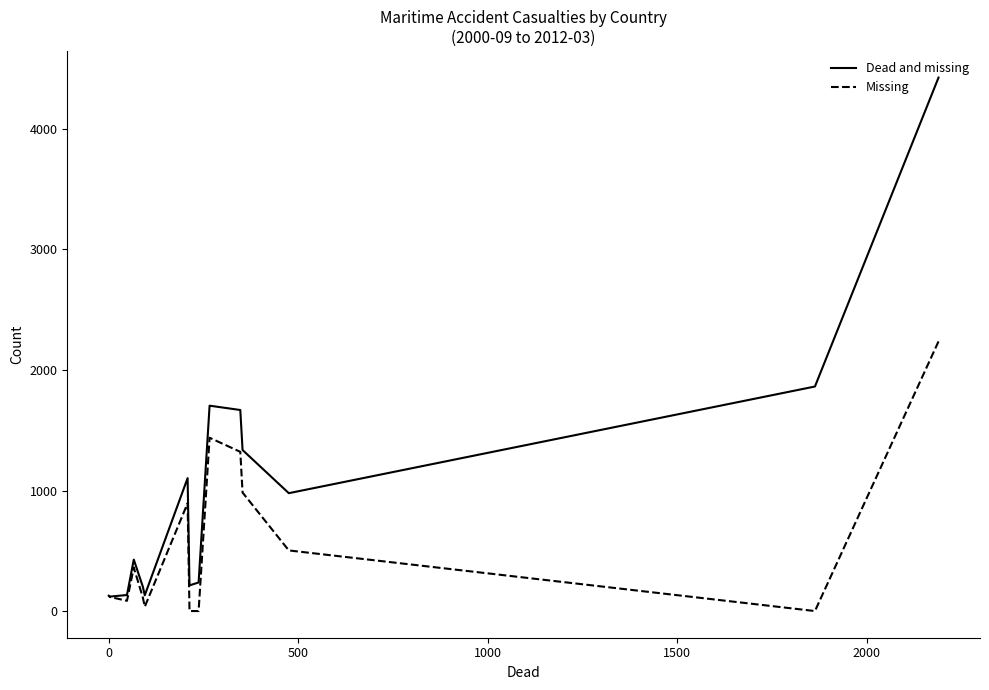

What is the difference between the second highest and second lowest values in the Missing series?

1438